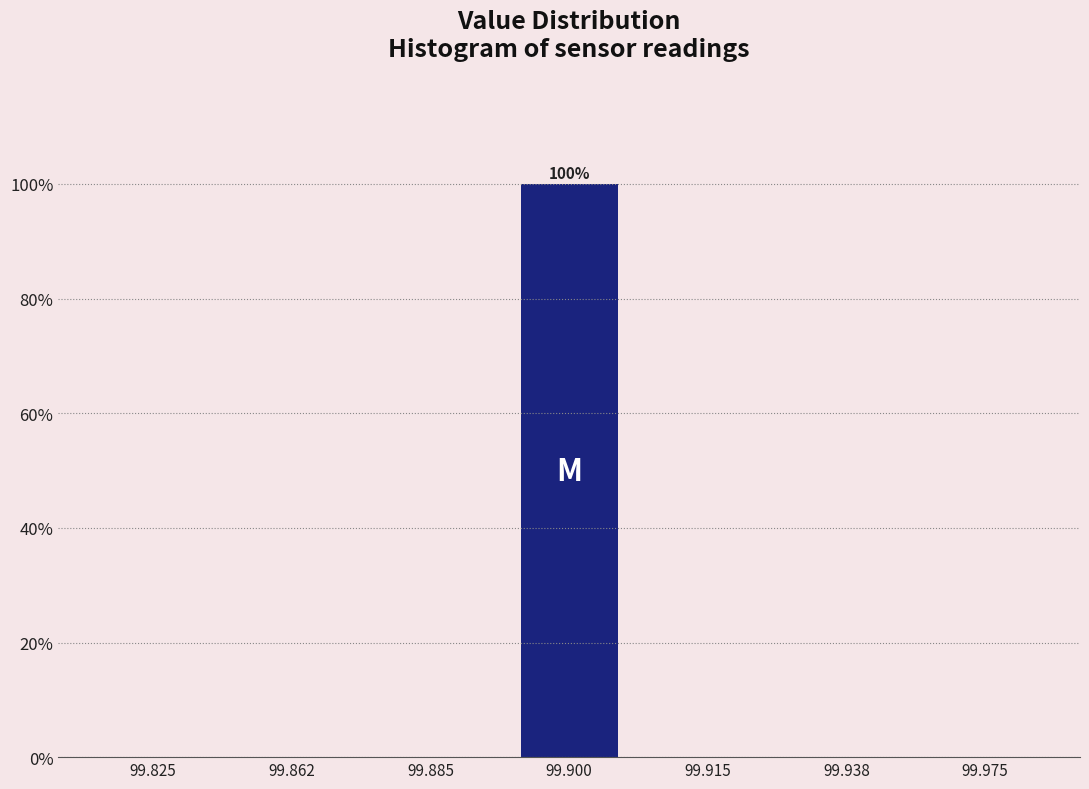

Reading left to right, list all the values displayed in this chart.

99.825=0	99.862=0	99.885=0	99.900=100	99.915=0	99.938=0	99.975=0